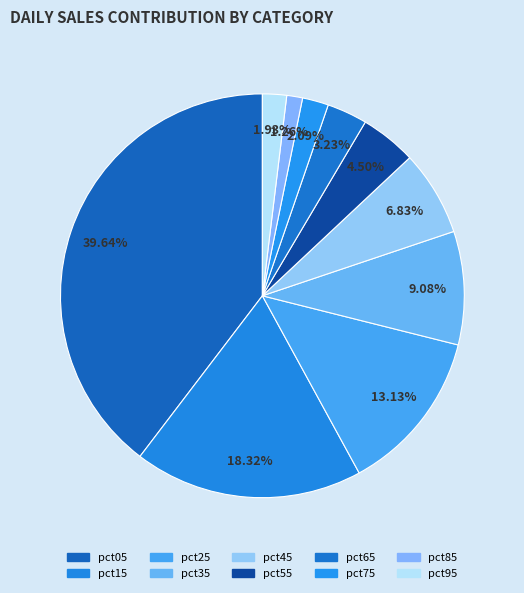

How many slices are in this pie chart?

10